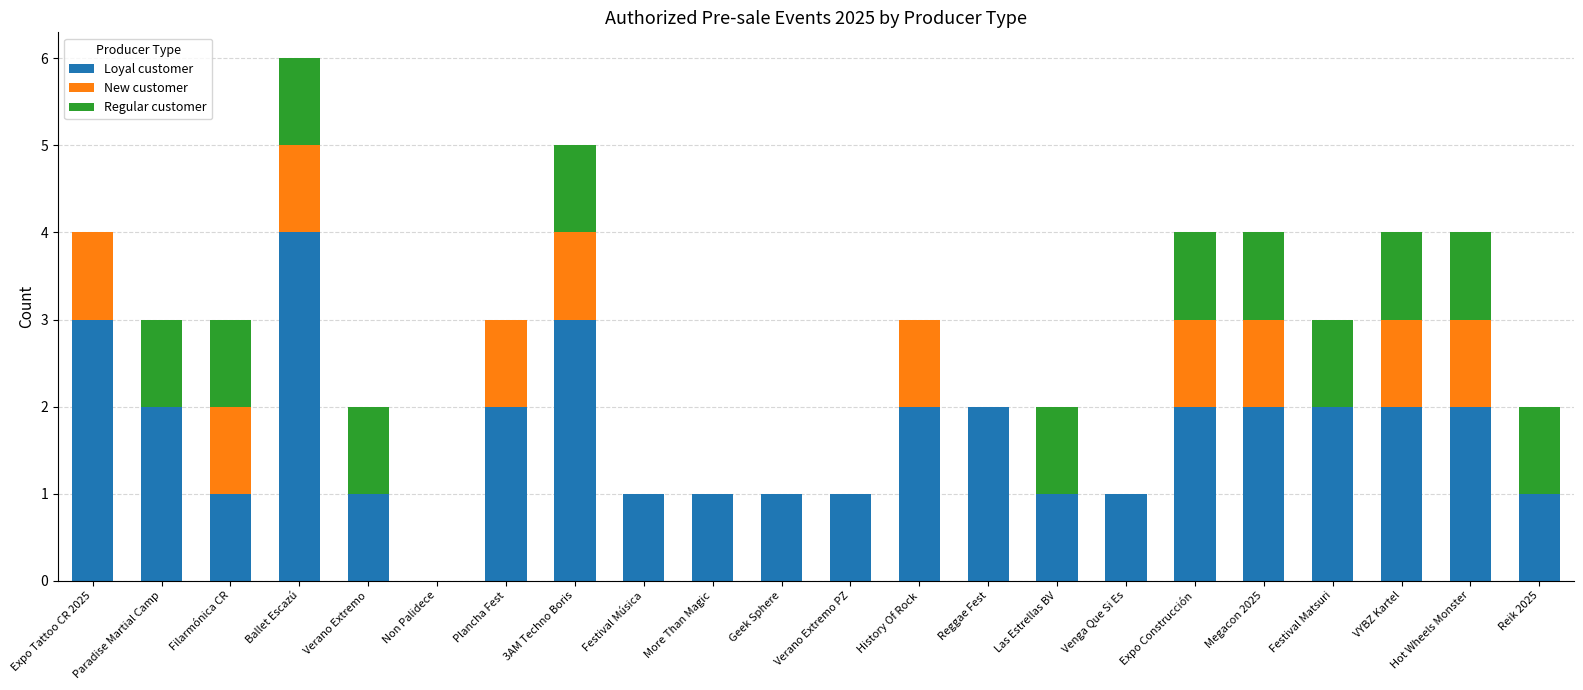

At which category is the sum across all series the highest?

Ballet Escazú